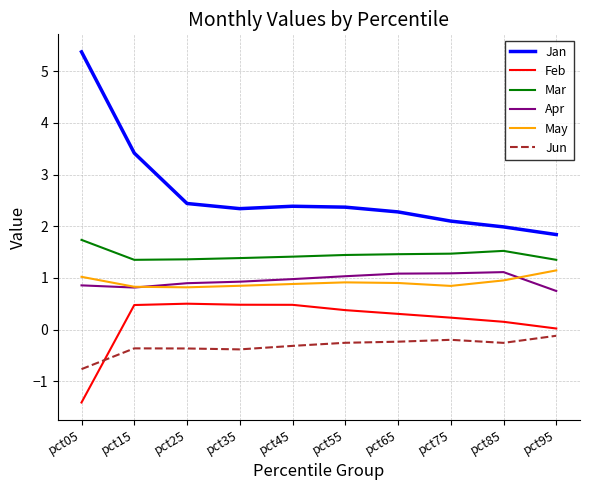

Which series changed the most between pct65 and pct85?

Jan